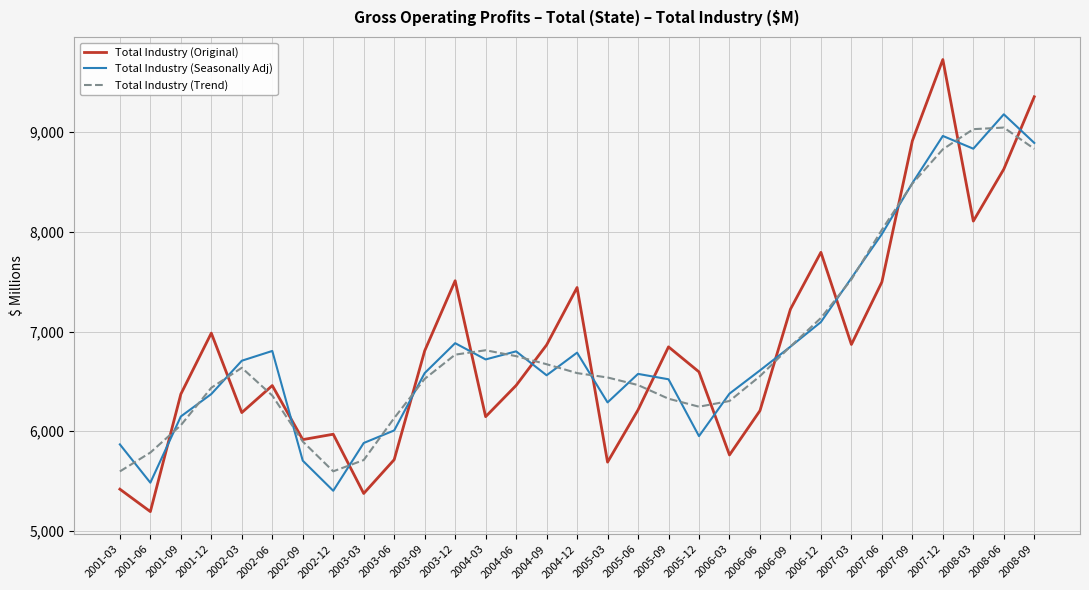

The value of Total Industry (Original) at 2002-12 is 8855. True or false?

False